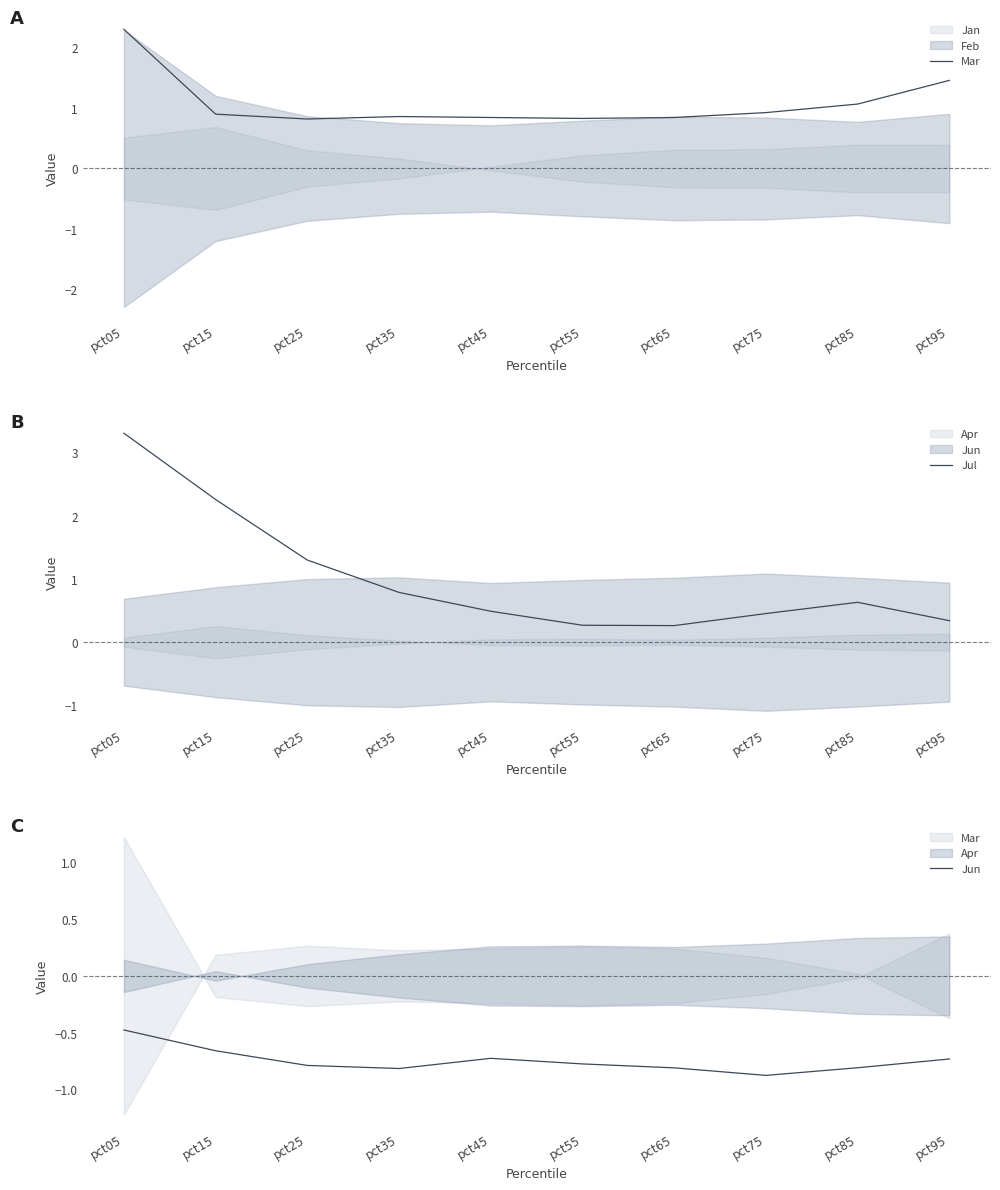

Which series has the largest range (max minus min)?

Jul